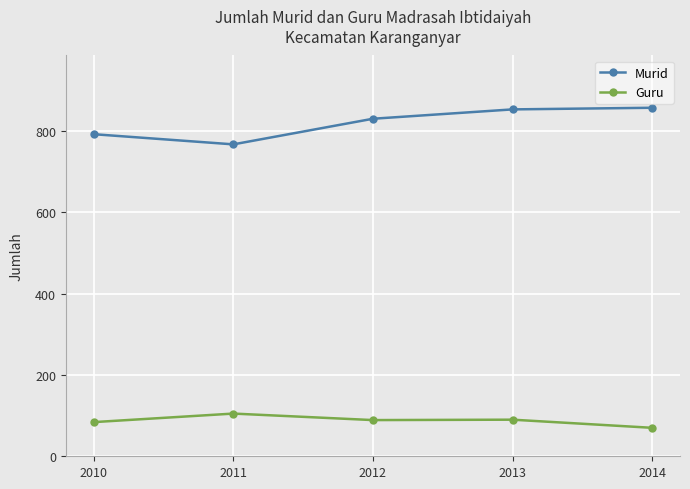

Which series has the largest total across all categories?

Murid